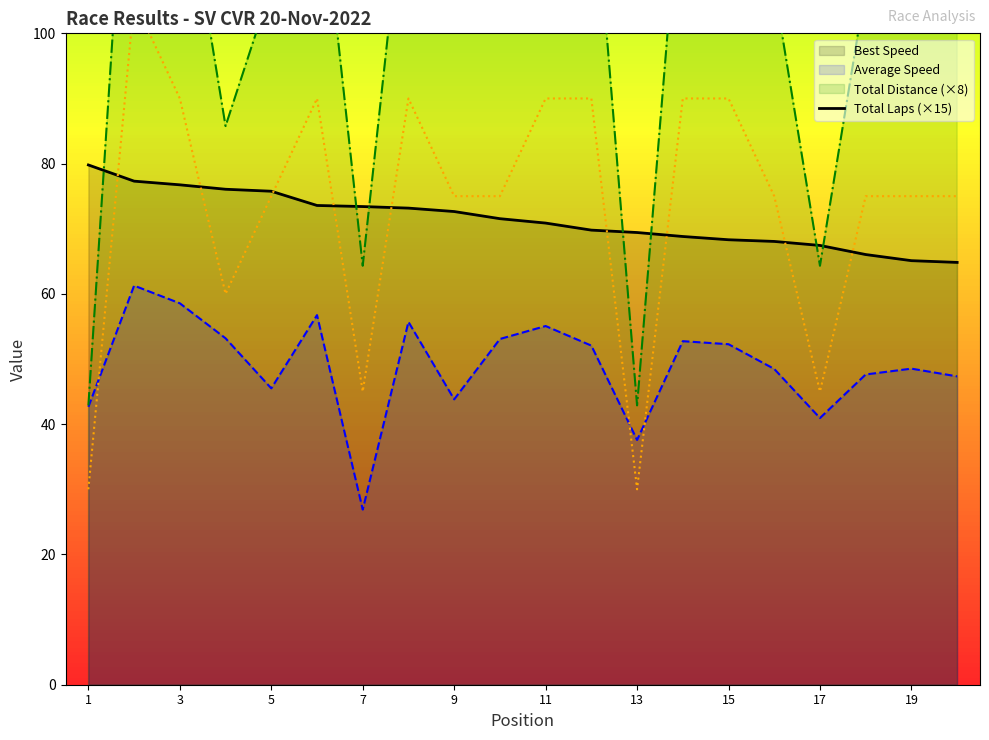

What is the maximum value for Average Speed?

61.3